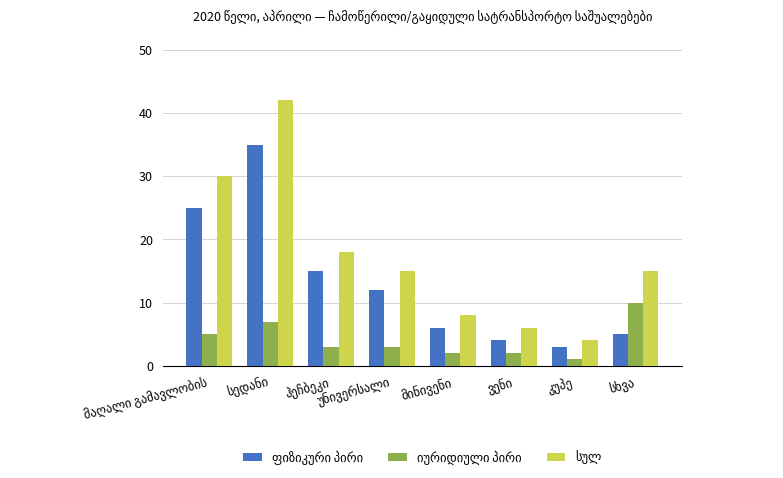

What is the maximum value shown in the chart?

42